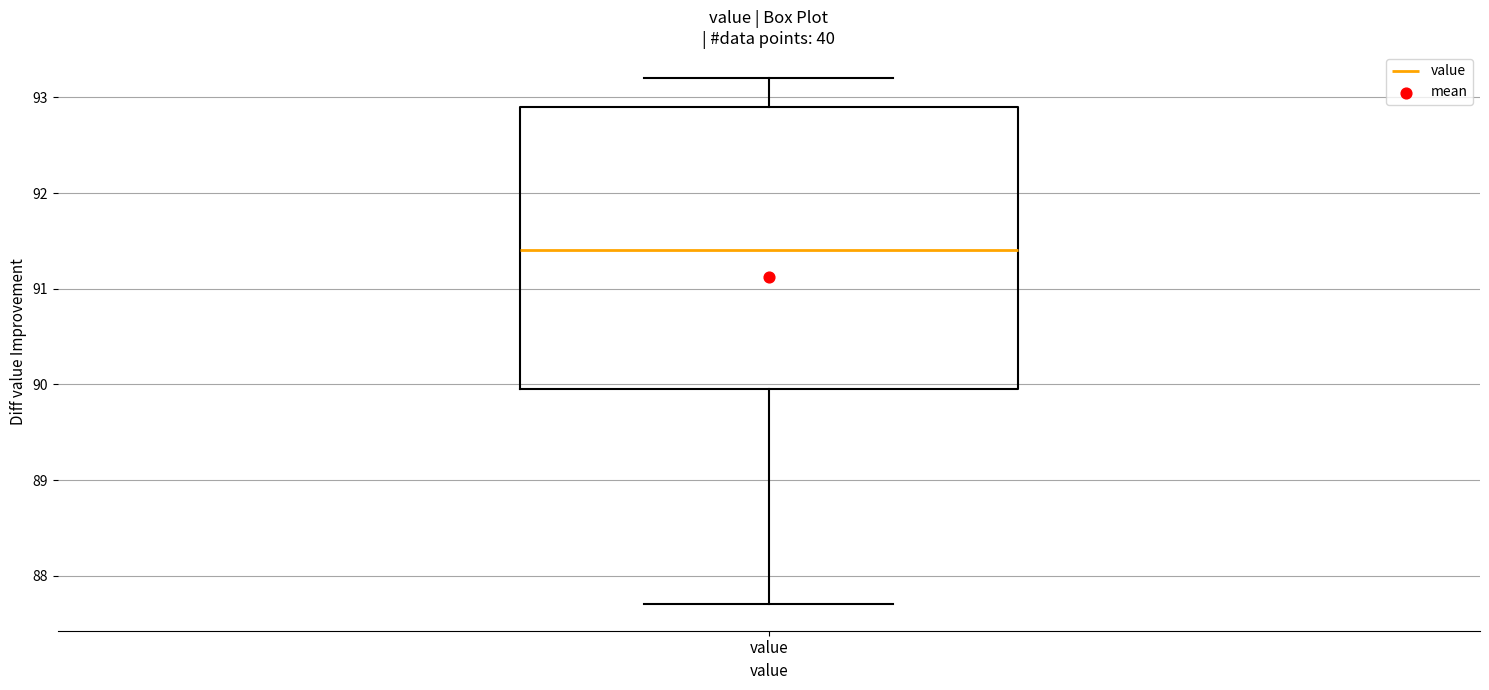

Read this box plot against the y-axis: the position of the median line, the range covered by the box, and the ends of both whiskers. The values are not printed on the chart, so give them approximately, as read against the axis.

median 91.4, box 90.0 to 92.9, whiskers 87.7 to 93.2